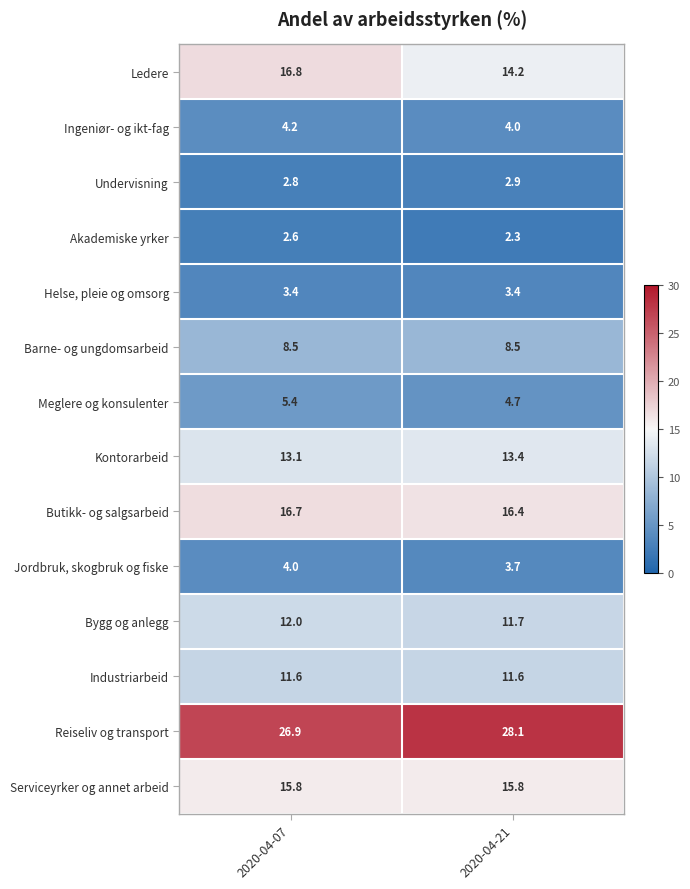

Rank the series by their maximum value, from highest to lowest.

Reiseliv og transport, Ledere, Butikk- og salgsarbeid, Serviceyrker og annet arbeid, Kontorarbeid, Bygg og anlegg, Industriarbeid, Barne- og ungdomsarbeid, Meglere og konsulenter, Ingeniør- og ikt-fag, Jordbruk, skogbruk og fiske, Helse, pleie og omsorg, Undervisning, Akademiske yrker